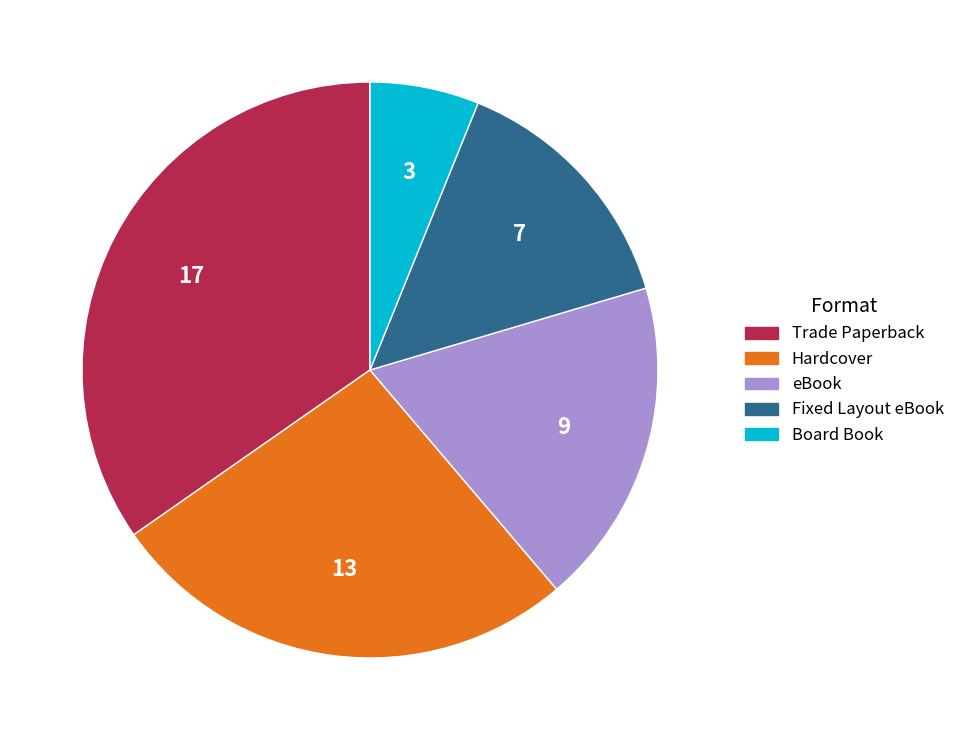

Between Board Book and Trade Paperback, which is larger?

Trade Paperback